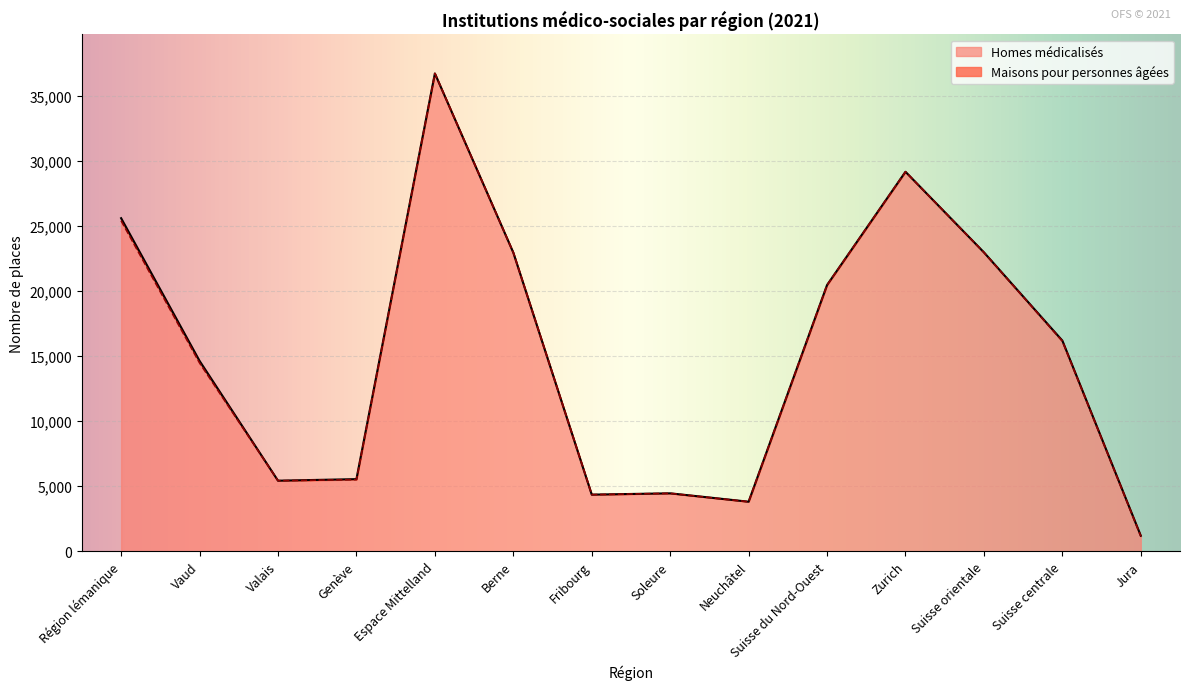

What is the smallest value displayed?

1155